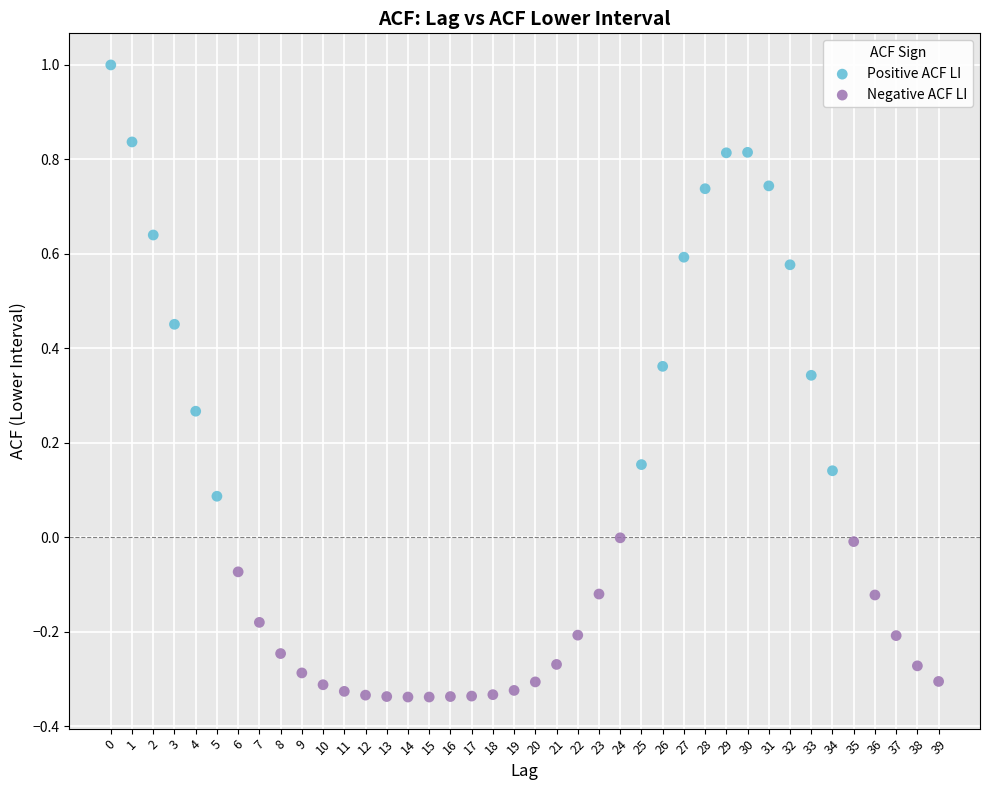

Which series has the widest spread of Y values?

Positive ACF LI